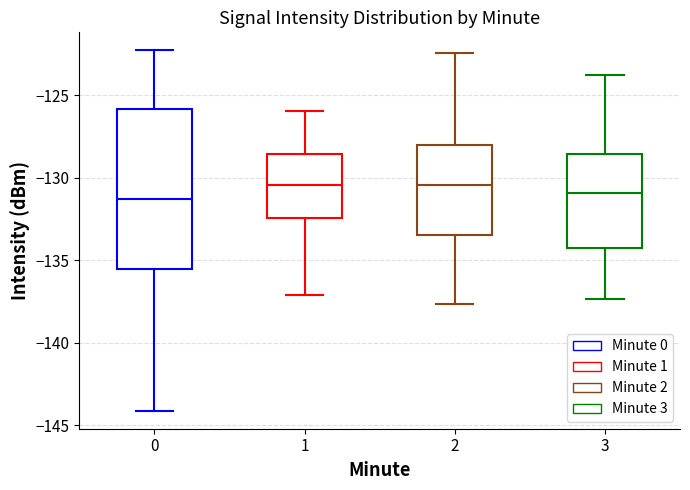

Which box is the tallest, from its lower edge to its upper edge?

0